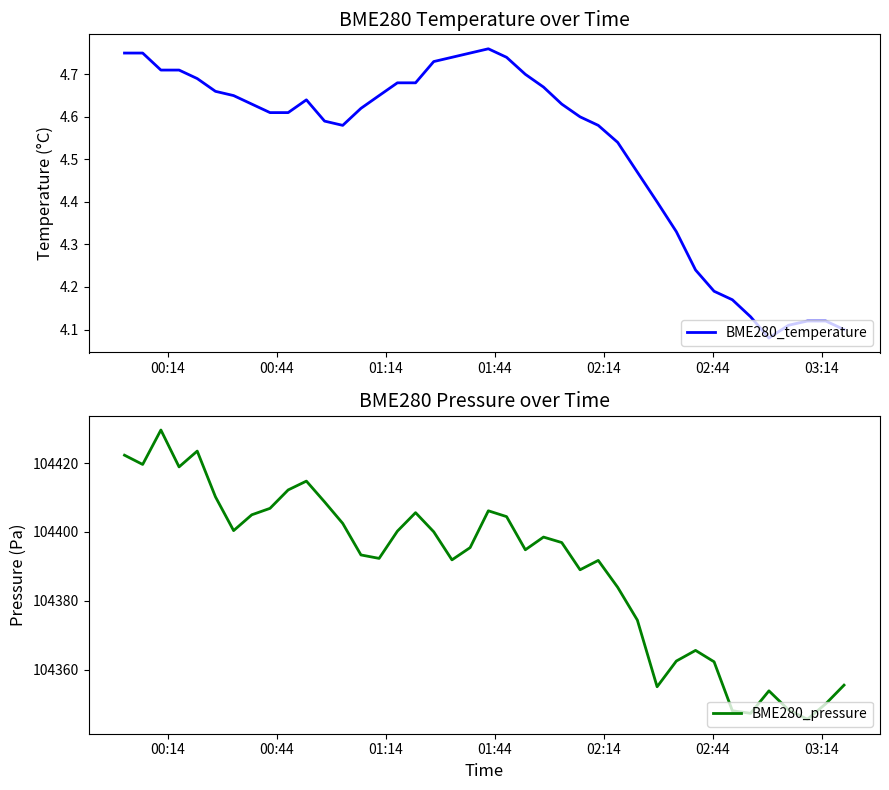

True or false: BME280_temperature and BME280_pressure intersect in this chart.

False